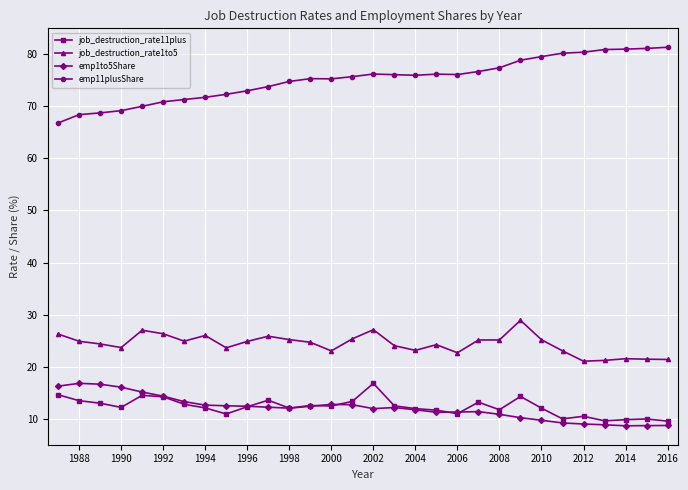

What is the highest value of the emp1to5Share series?

16.9